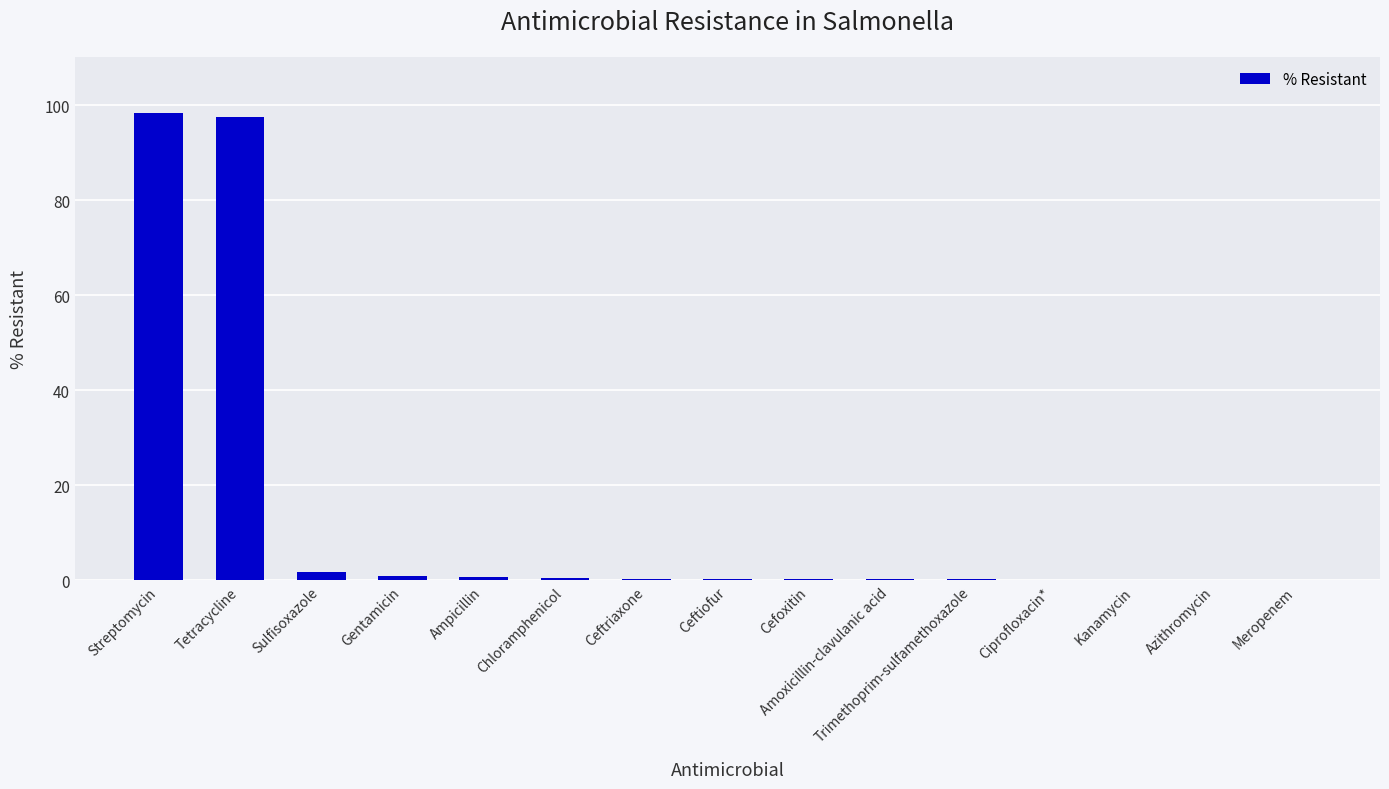

How many distinct data groups are displayed?

1